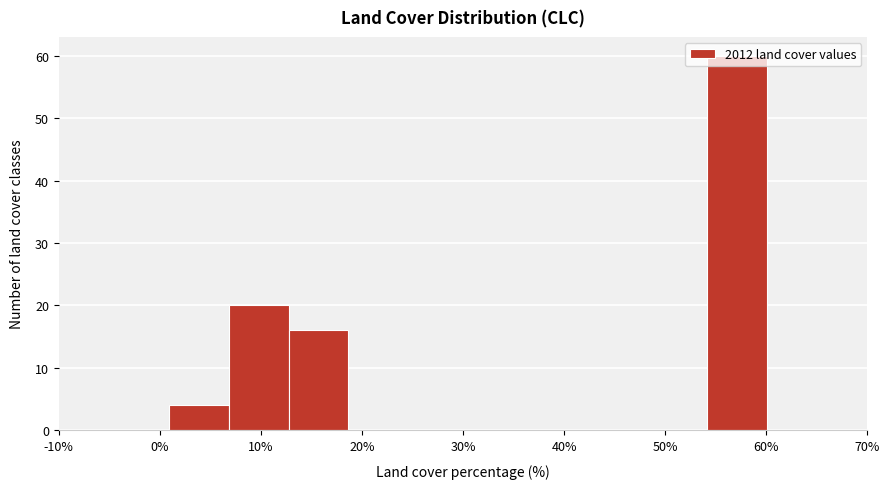

Reading left to right, transcribe this chart: for each bar, give the range it covers on the x-axis and its height. Neither the bar edges nor the heights are printed on the chart, so give them approximately, as read against the axes.

1 to 7: 4
7 to 13: 20
13 to 19: 16
19 to 25: 0
25 to 31: 0
31 to 36: 0
36 to 42: 0
42 to 48: 0
48 to 54: 0
54 to 60: 60